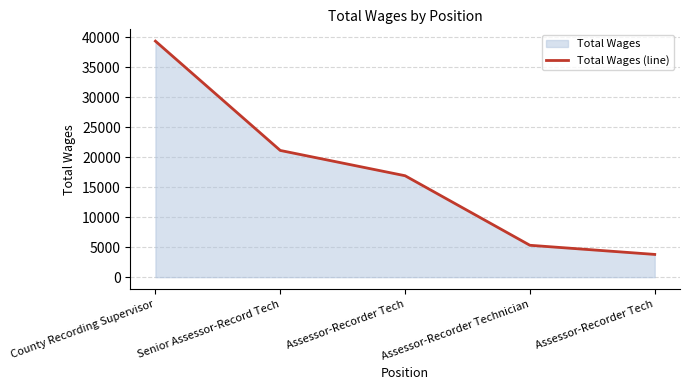

What is the sum of the values at County Recording Supervisor and Senior Assessor-Record Tech?

60436